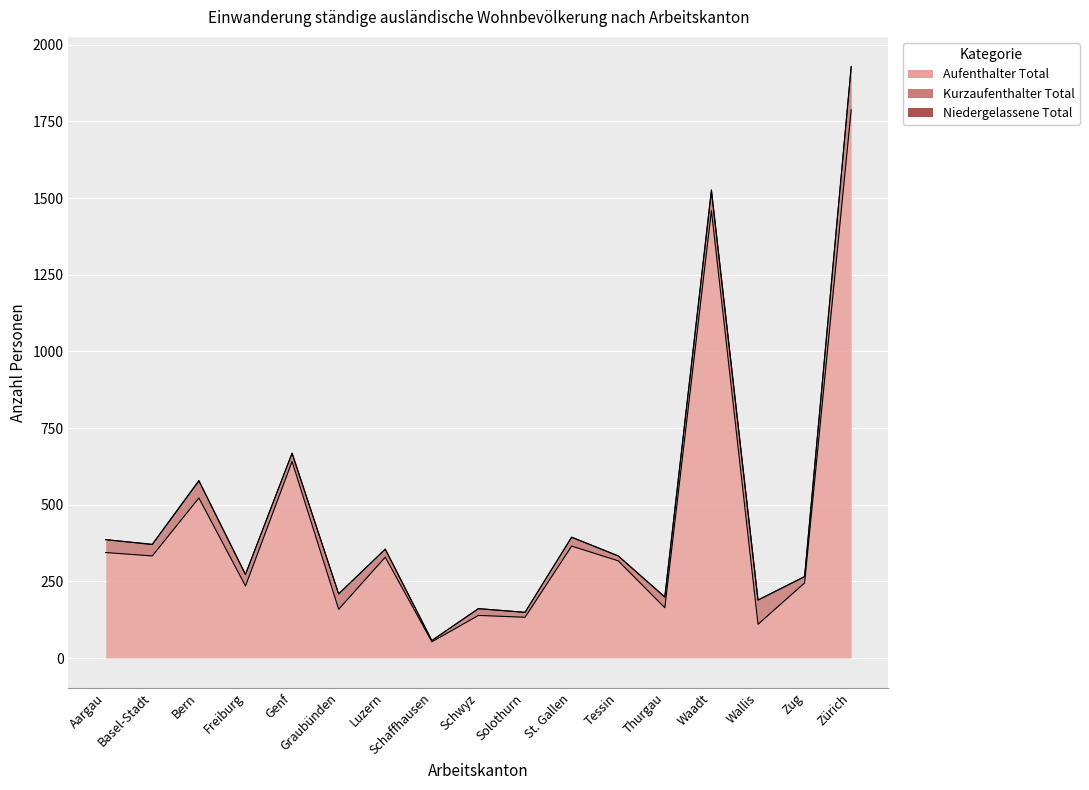

Which series changed the most between Solothurn and Zug?

Aufenthalter Total